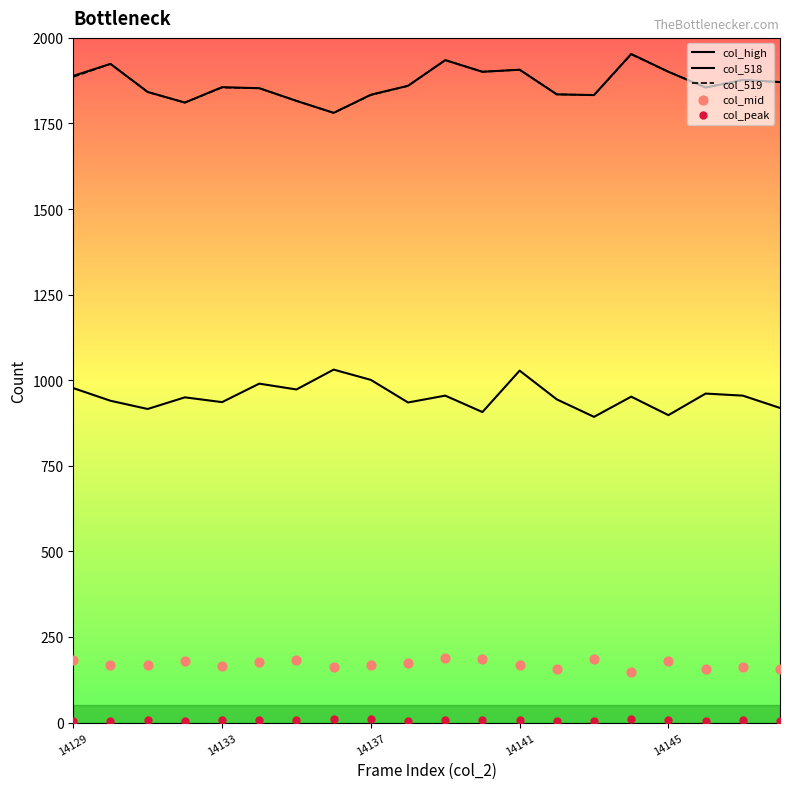

Which series has the widest spread of Y values?

col_518